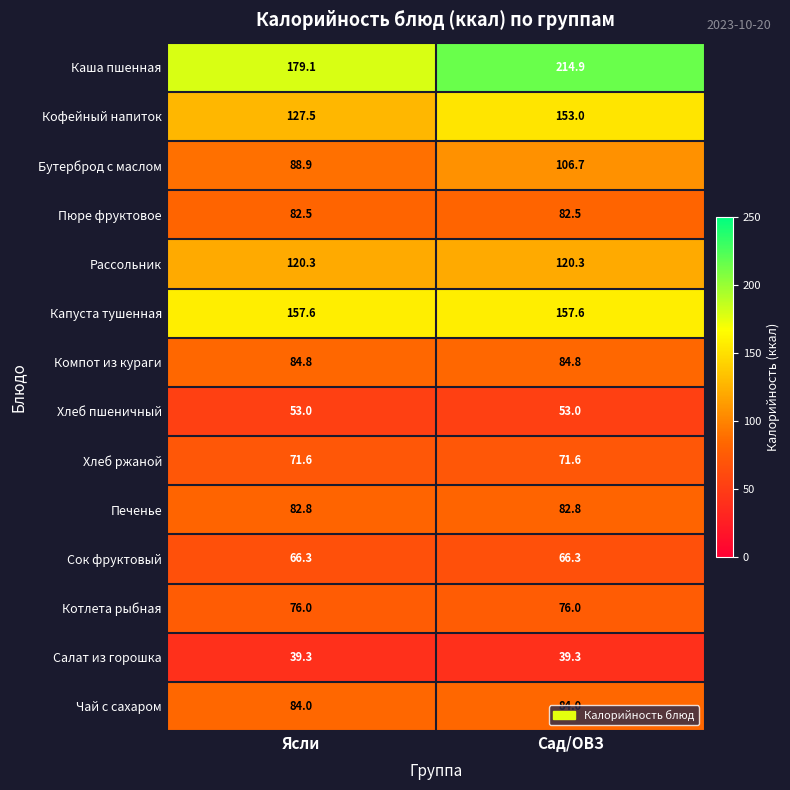

What is the approximate value of Чай с сахаром at Сад/ОВЗ?

84.0